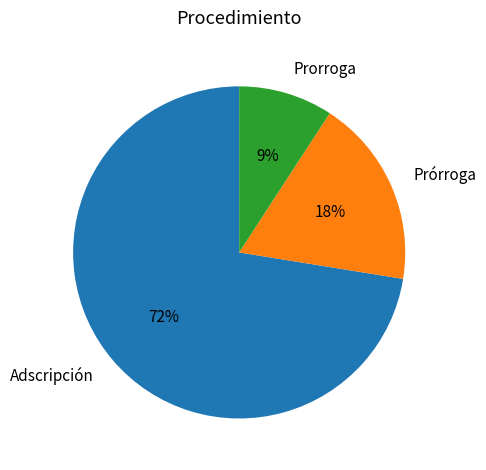

Rank the categories by value from highest to lowest.

Adscripción, Prórroga, Prorroga